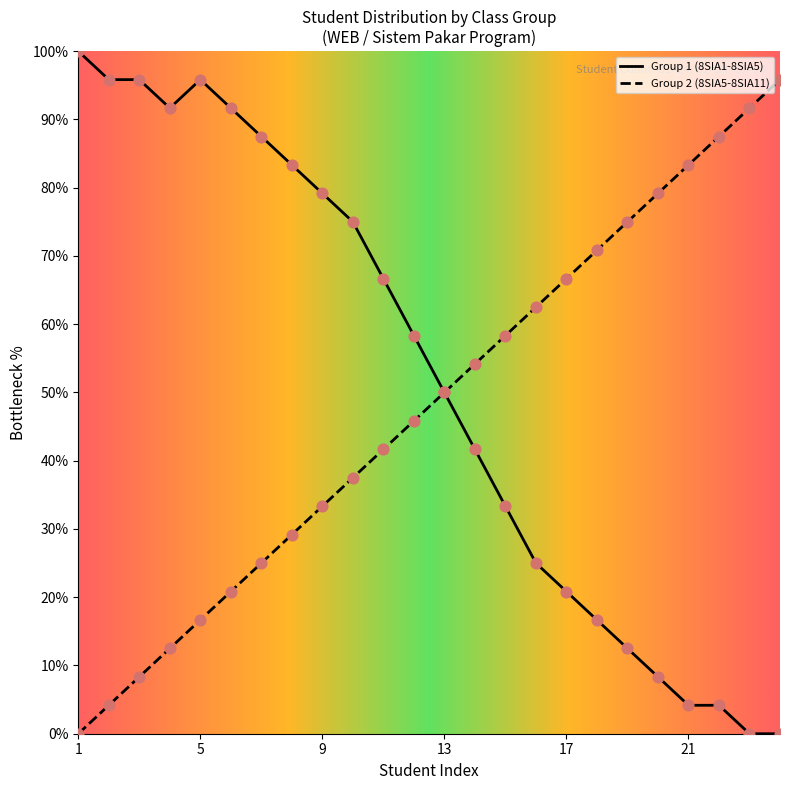

At how many categories does at least one series exceed 87?

10